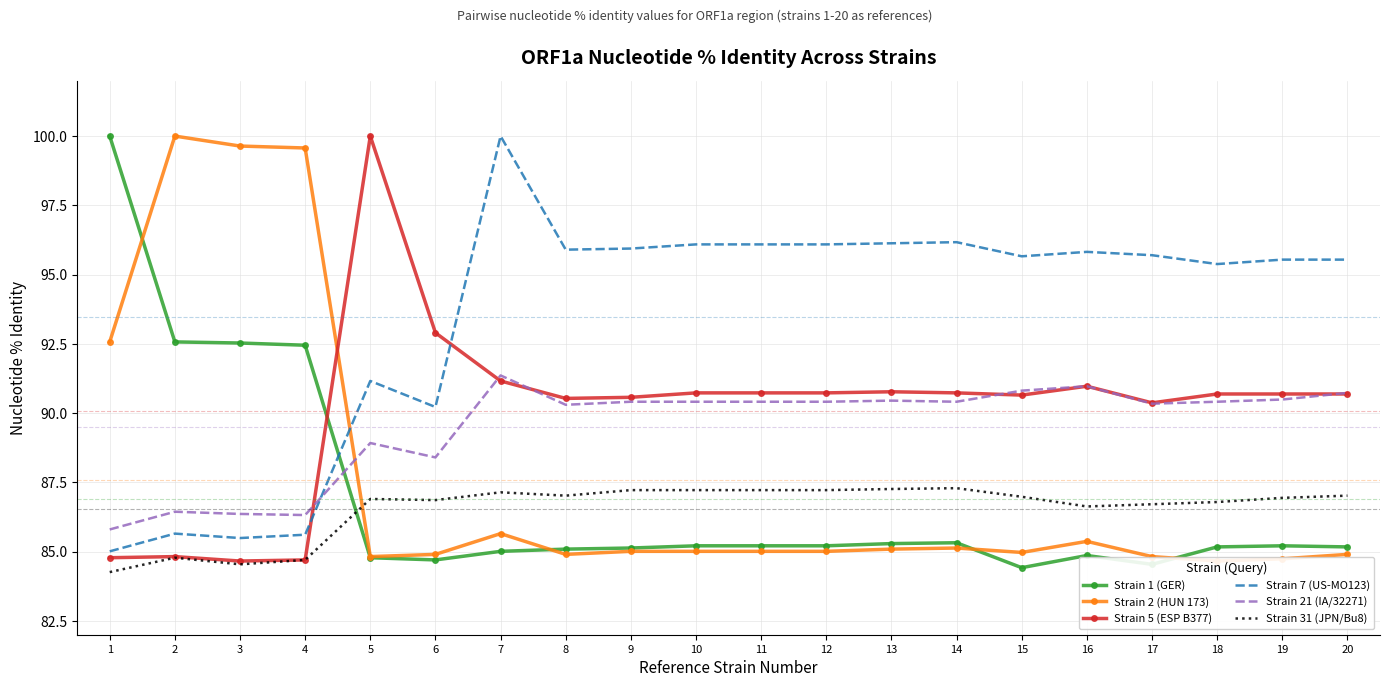

True or false: Strain 1 (GER) has more than 2 points higher than both neighbors.

True